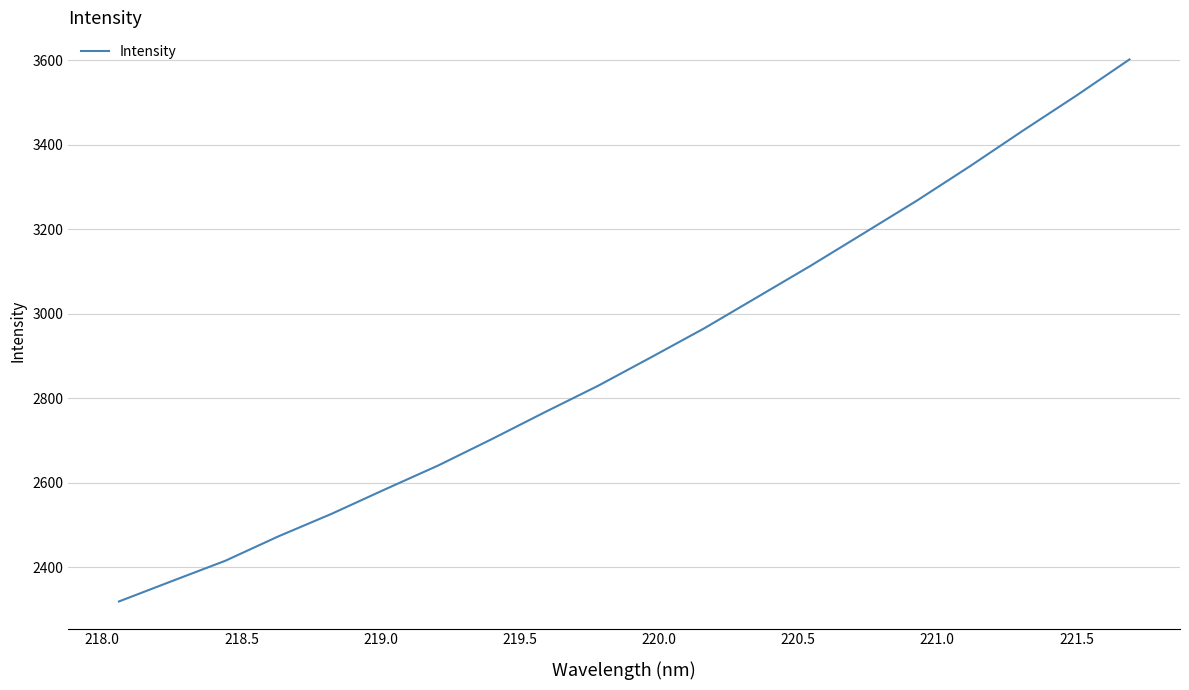

What is the minimum value shown in the chart?

2319.3